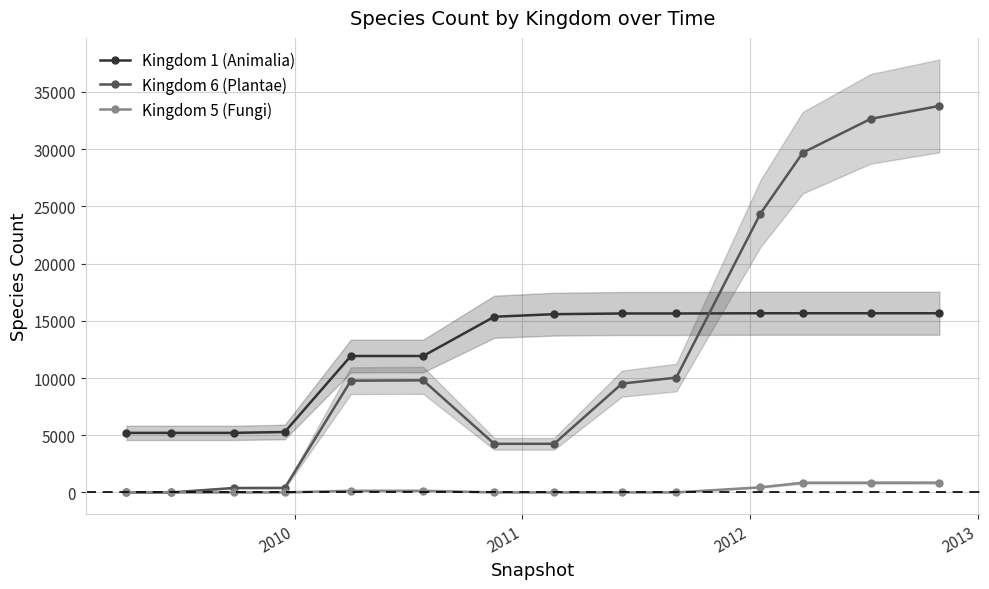

True or false: Kingdom 1 (Animalia) and Kingdom 5 (Fungi) intersect in this chart.

False